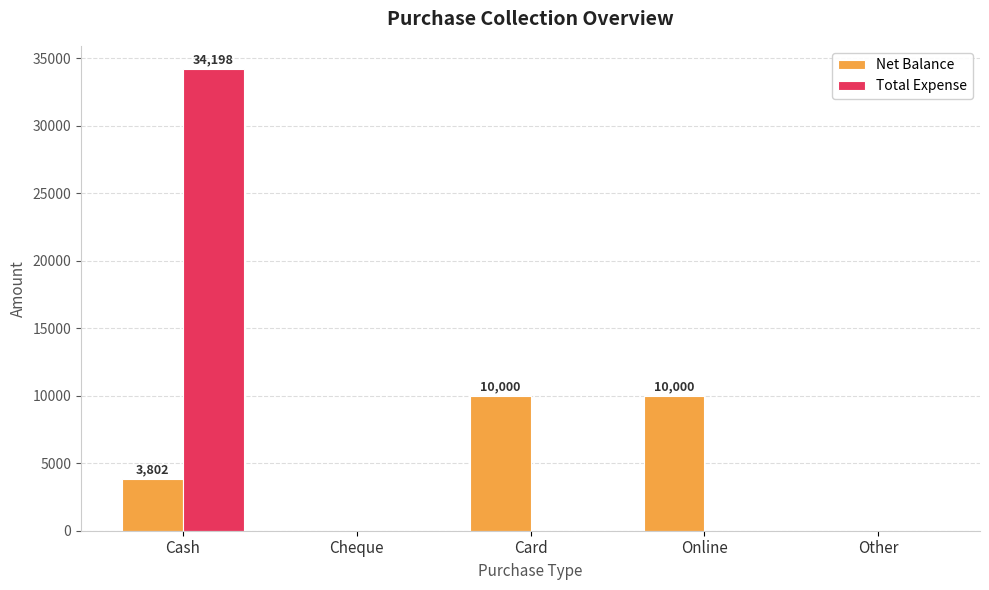

Which category has the highest value across all series?

Cash